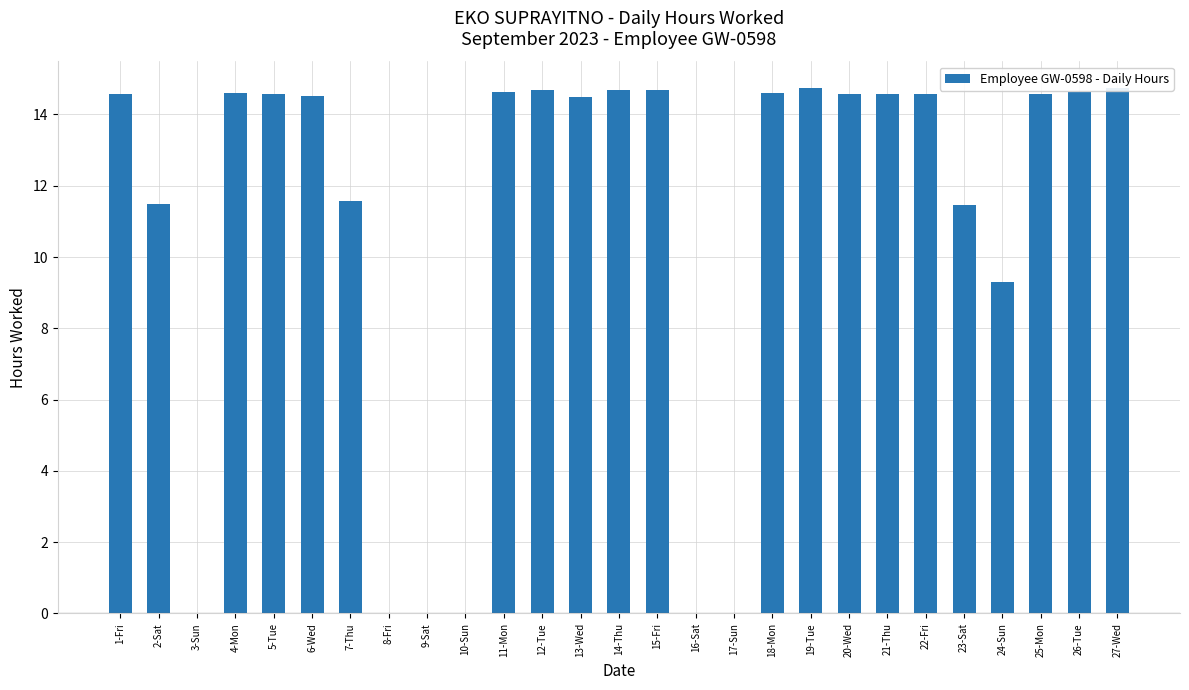

Approximately how many times larger is the value at 27-Wed compared to 18-Mon?

1.0